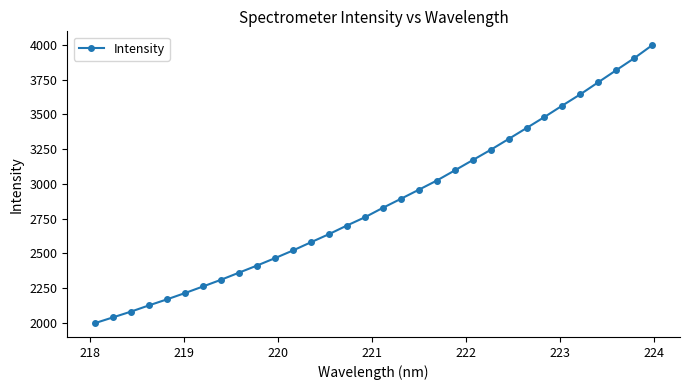

What is the smallest value displayed?

1998.4